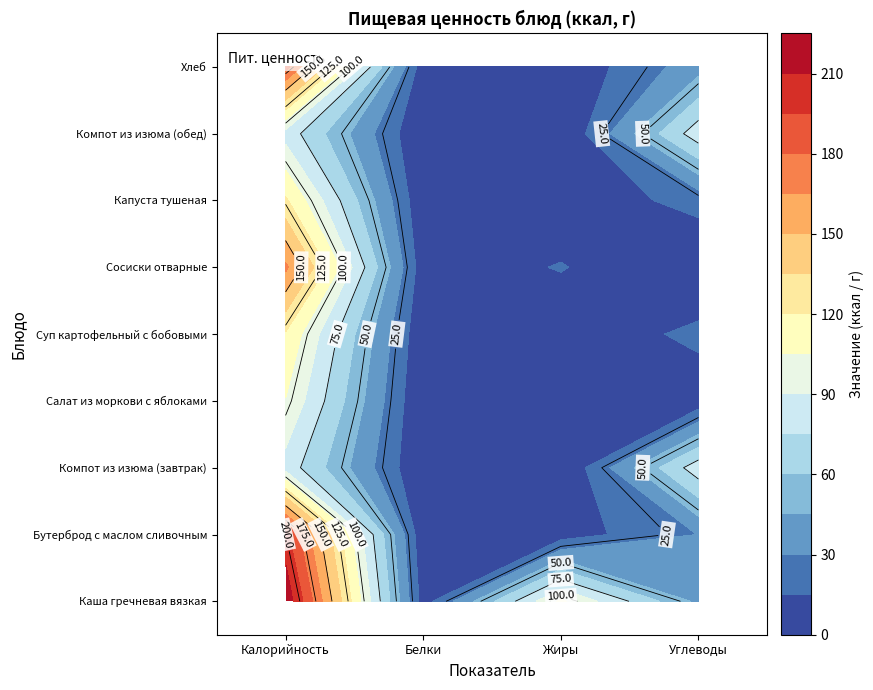

At which label does Каша гречневая вязкая reach its minimum?

Белки